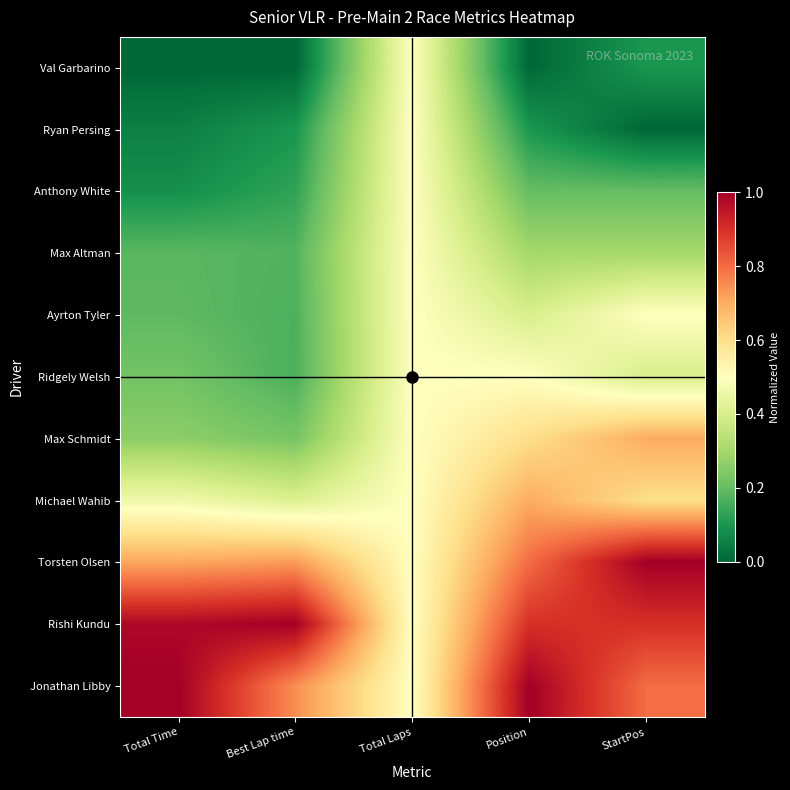

What is the total value across all series at Total Laps?

5.5